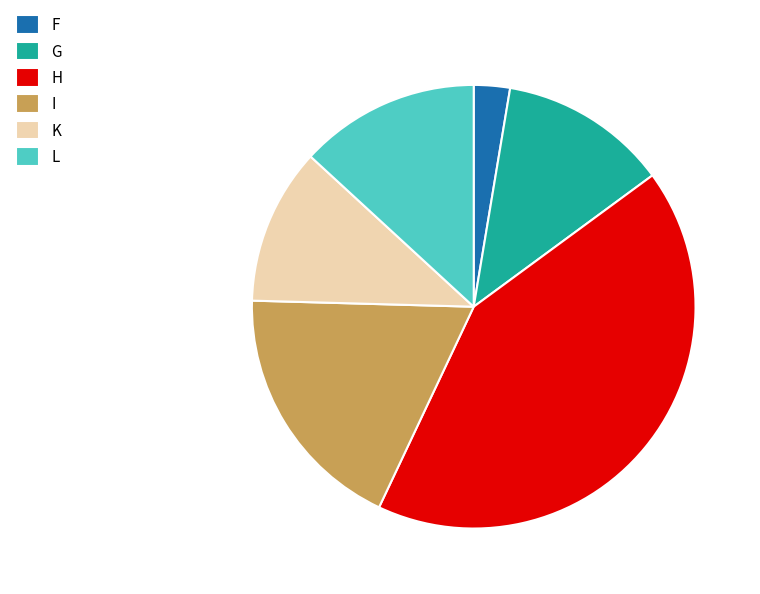

Does L account for over 50% of the chart?

No